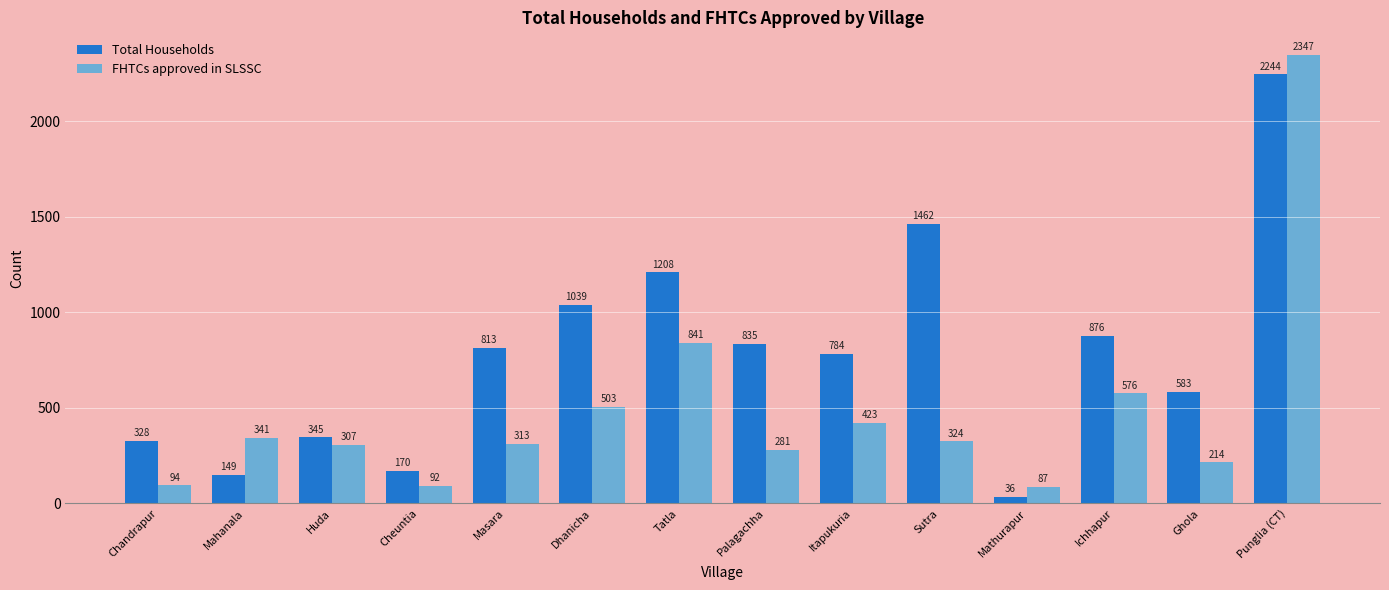

Reading left to right, list all the values displayed in this chart.

Total Households: 328	149	345	170	813	1039	1208	835	784	1462	36	876	583	2244
FHTCs approved in SLSSC: 94	341	307	92	313	503	841	281	423	324	87	576	214	2347